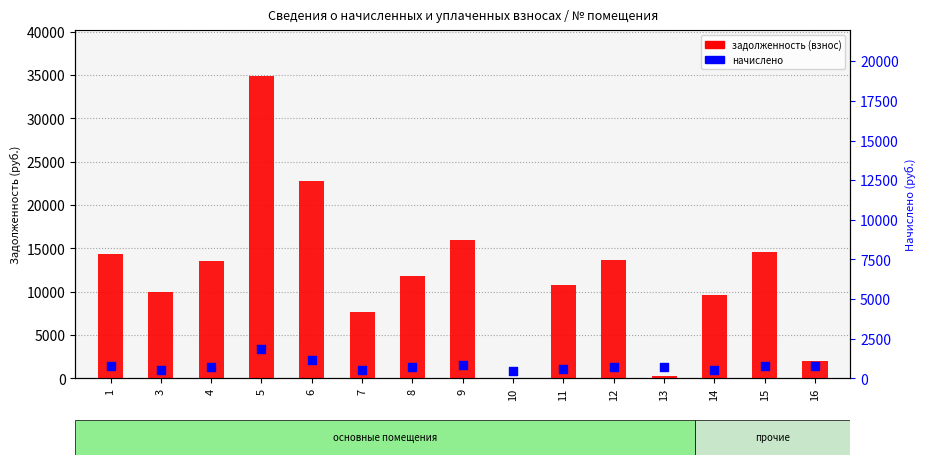

Is the value of задолженность (взнос) at 16 greater than the value of начислено at 4?

Yes